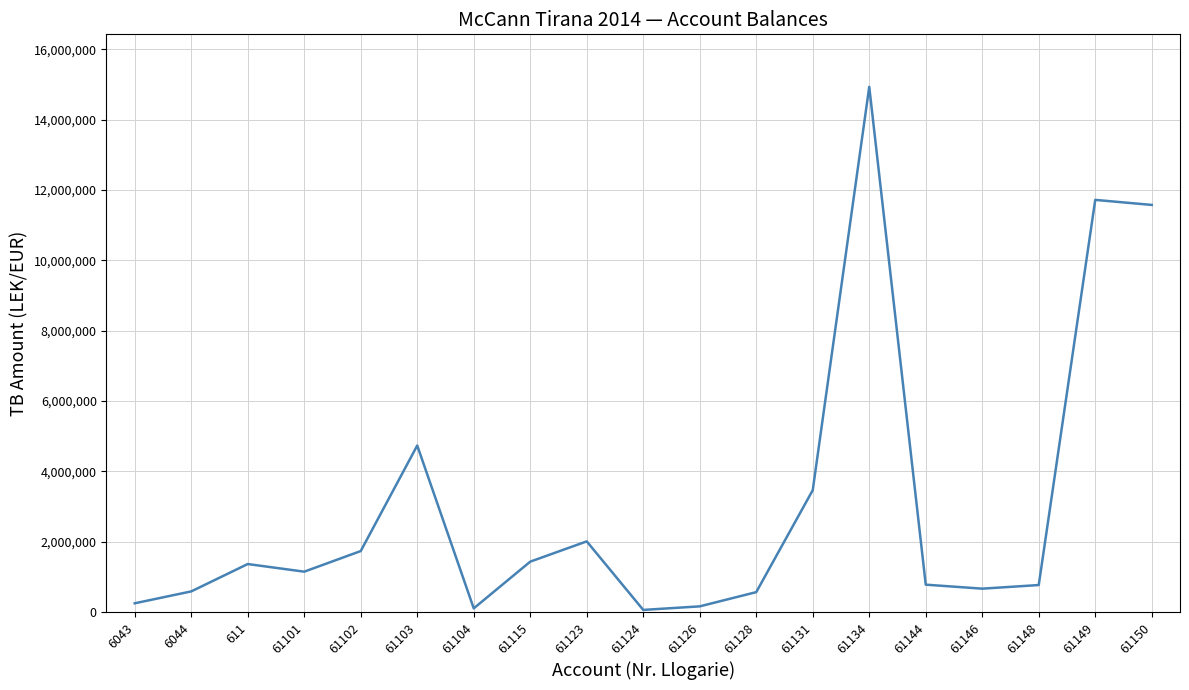

What is the change in value from 61126 to 61149?

+11554786.6